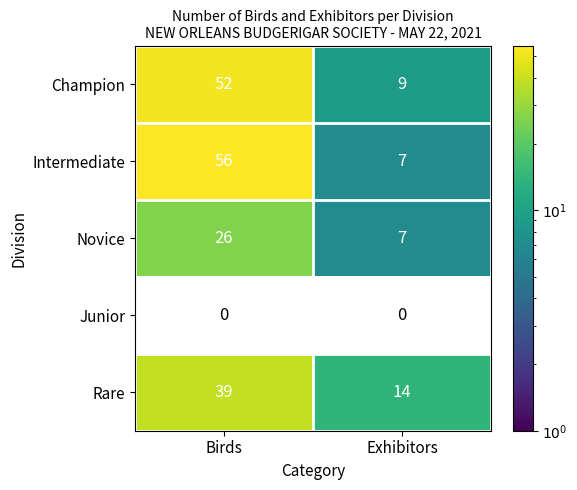

At which label does Intermediate reach its minimum?

Exhibitors